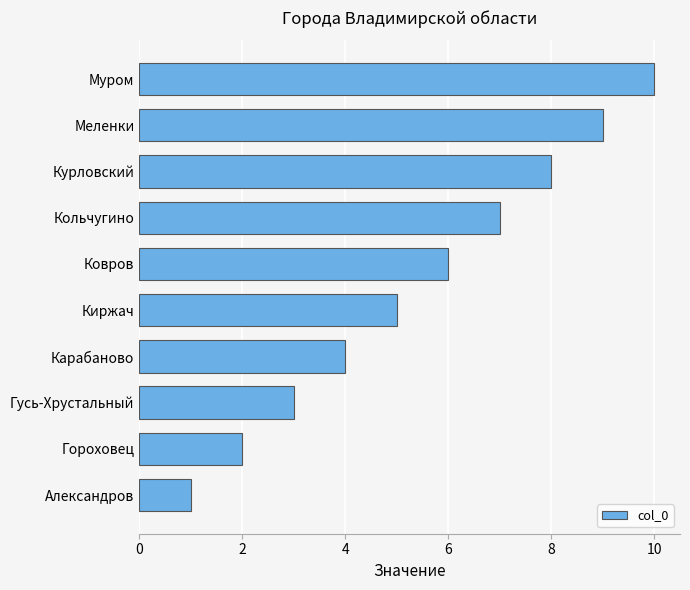

What is the smallest value displayed?

1